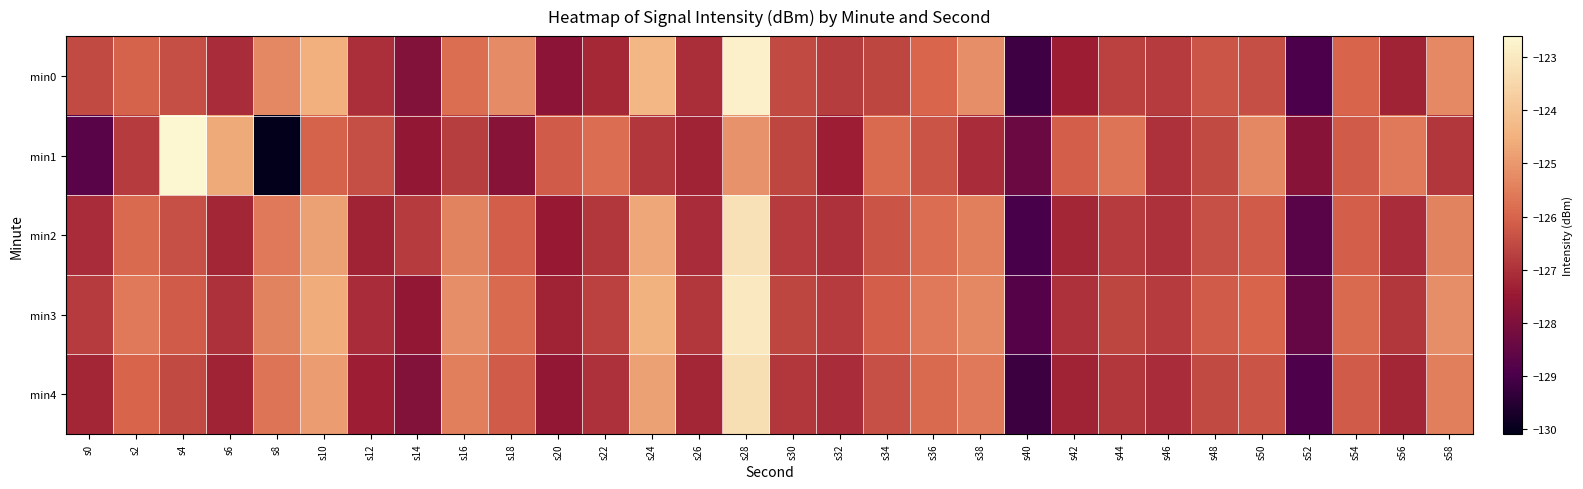

Which series has the largest range (max minus min)?

min1